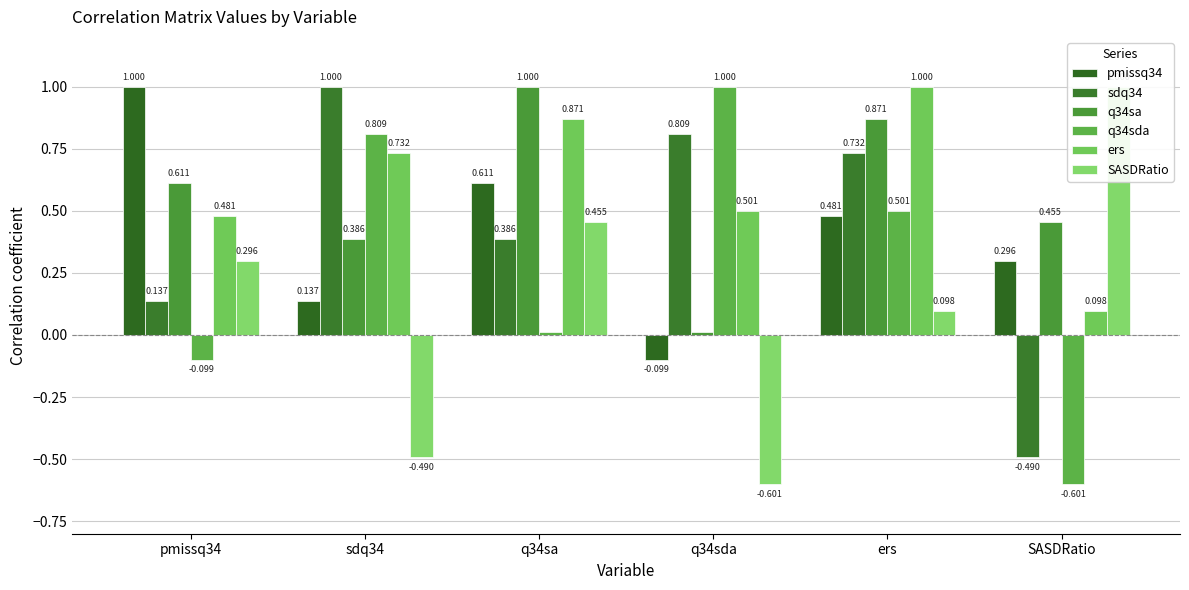

How many positive values does the SASDRatio series have?

4